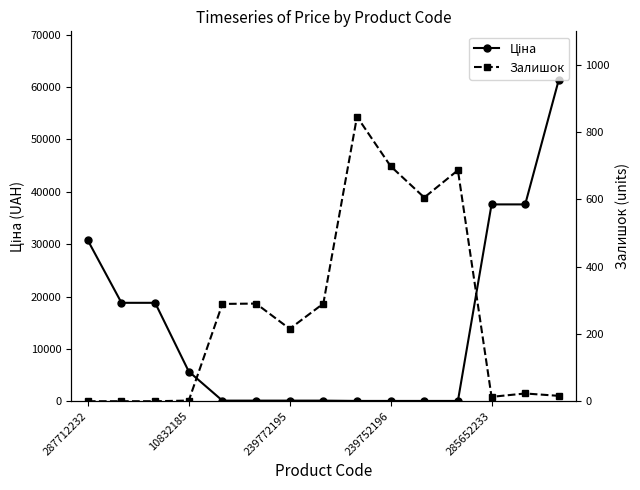

Read the Ціна value at 7.

114.1